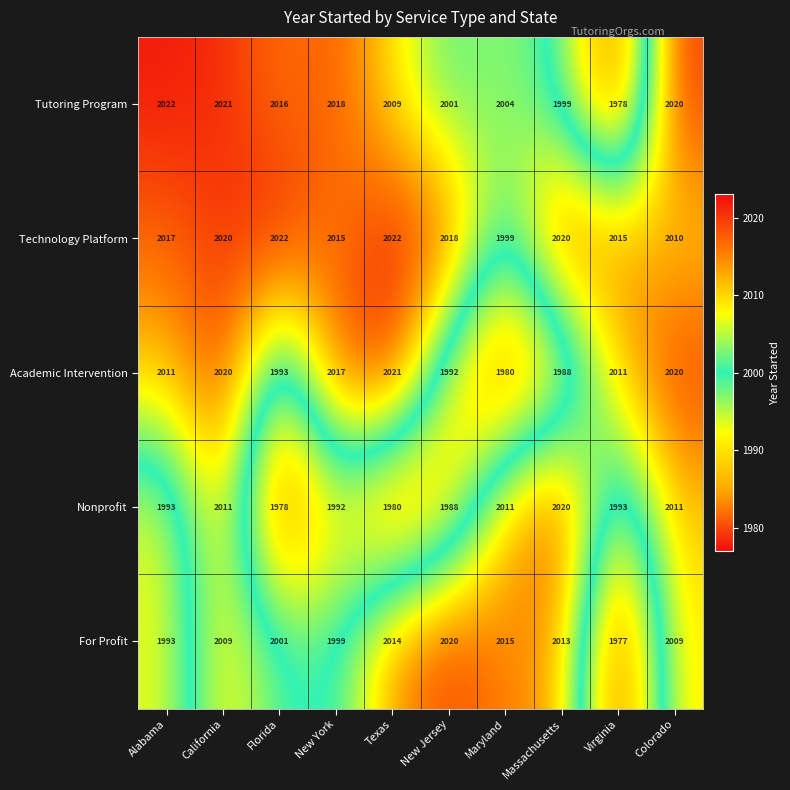

Which category has the highest value in the Nonprofit series?

Massachusetts